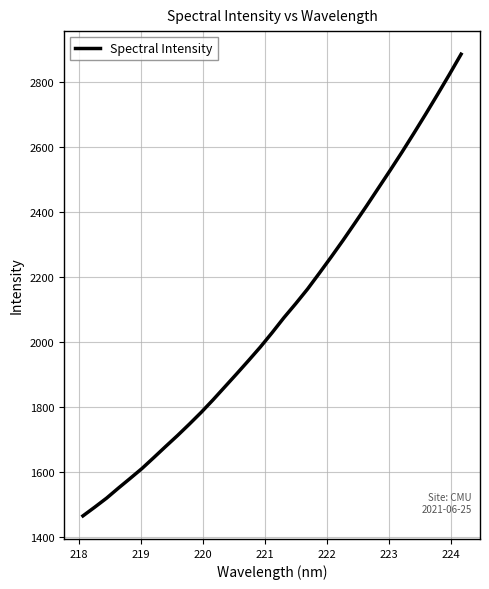

What is the difference between the maximum and minimum values?

1422.2